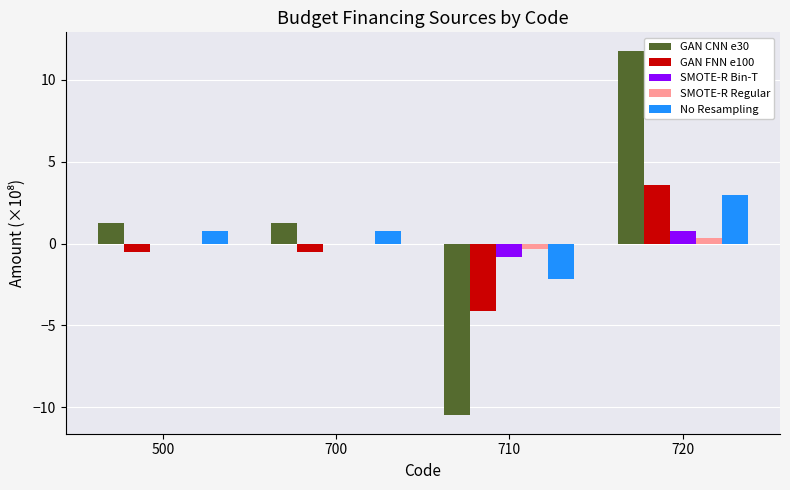

How many data points does each series have?

4